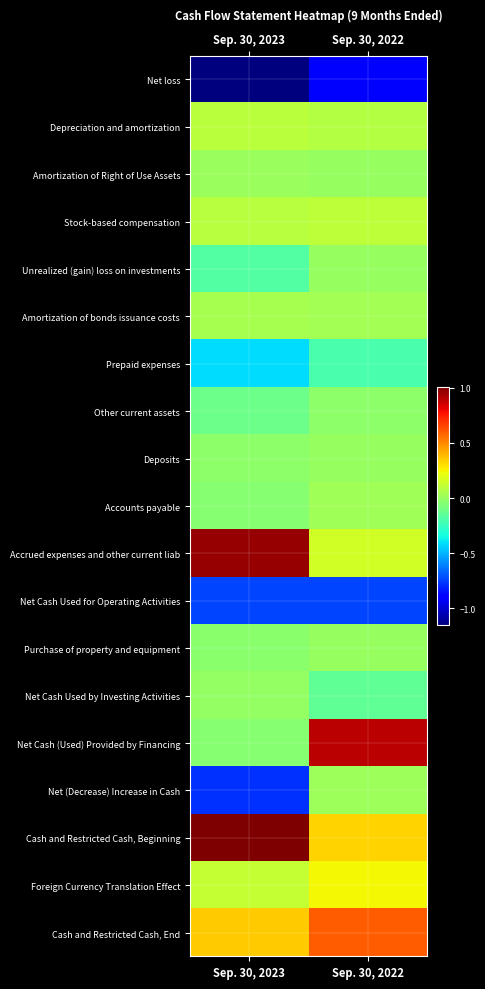

Which series has the largest range (max minus min)?

Net Cash (Used) Provided by Financing